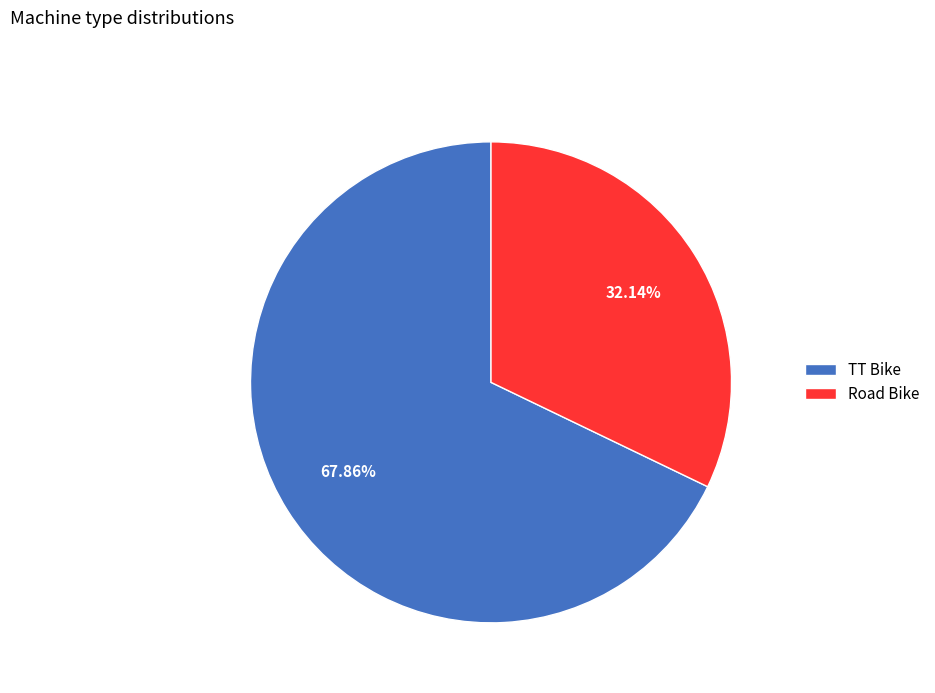

To the nearest percent, what is the difference between the TT Bike and Road Bike slice percentages?

36%